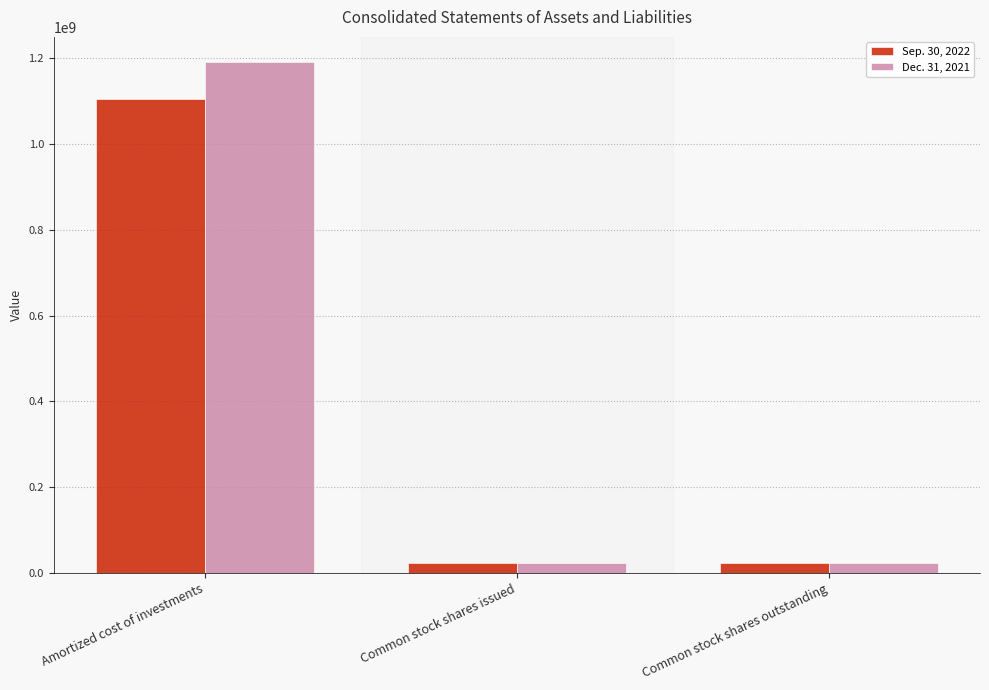

How many data points in Sep. 30, 2022 are above 23373787?

1